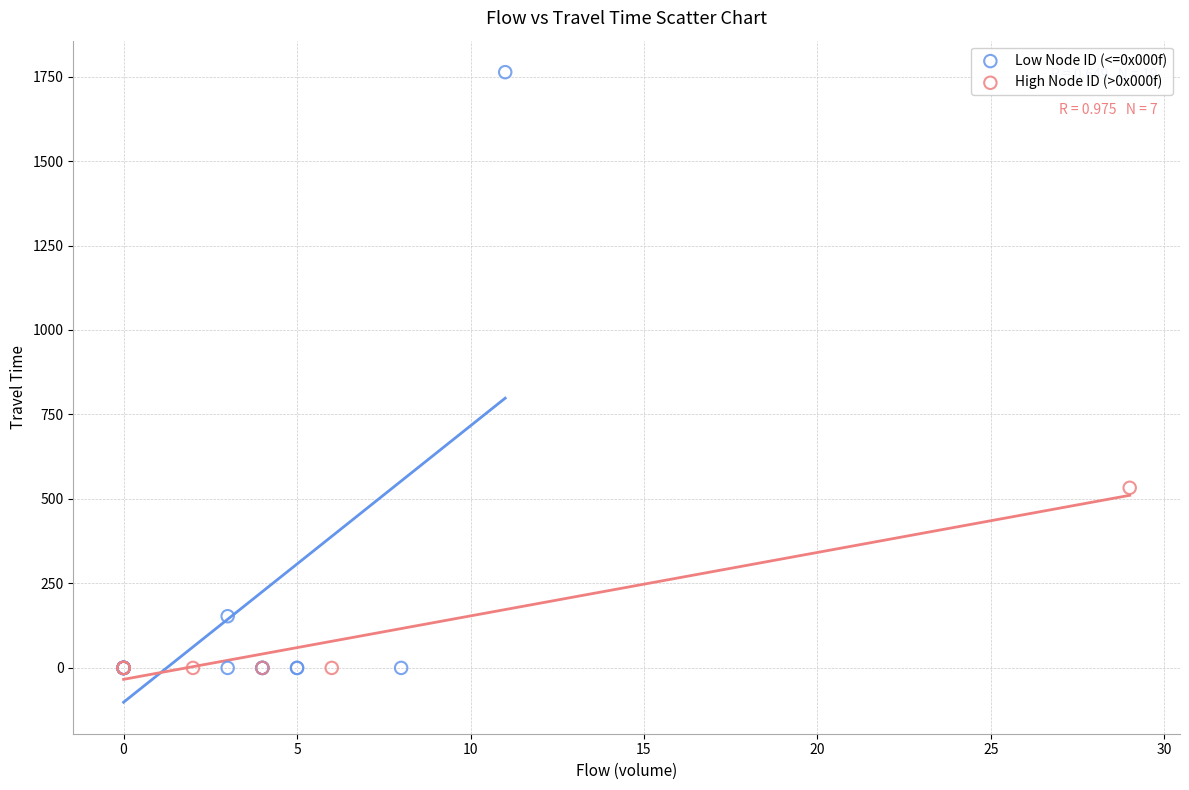

Which series reaches the maximum Y coordinate?

Low Node ID (<=0x000f)